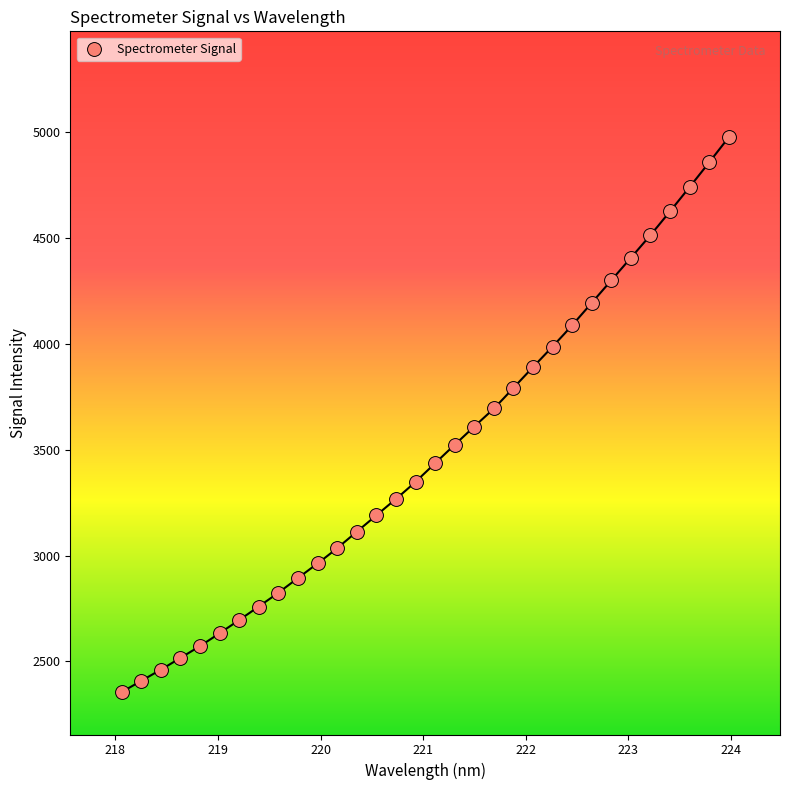

What is the range of Y values (max minus min)?

2619.1